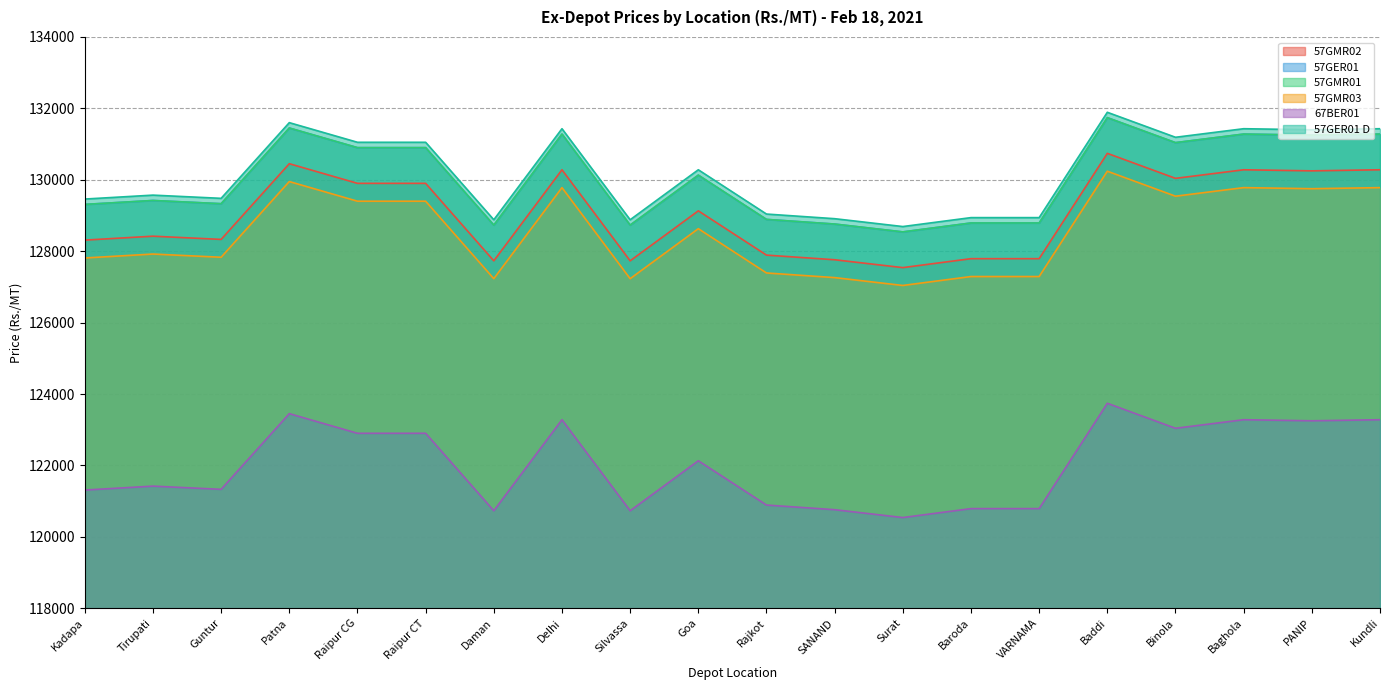

Rank the series at Patna from highest to lowest value.

57GER01 D, 57GER01, 57GMR01, 57GMR02, 57GMR03, 67BER01